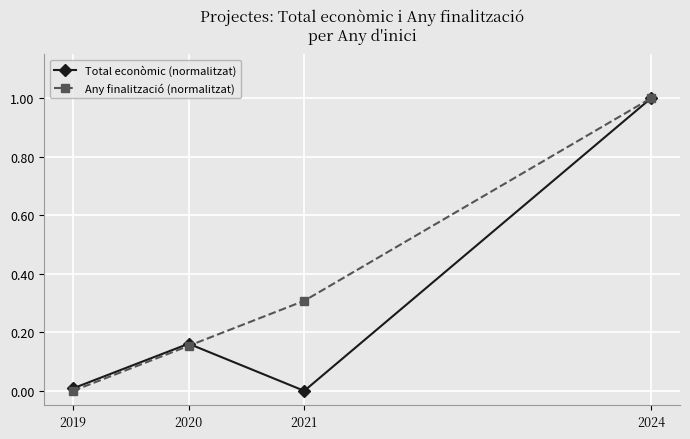

What is the value of the Total econòmic (normalitzat) point at the 4th from the left?

1.0